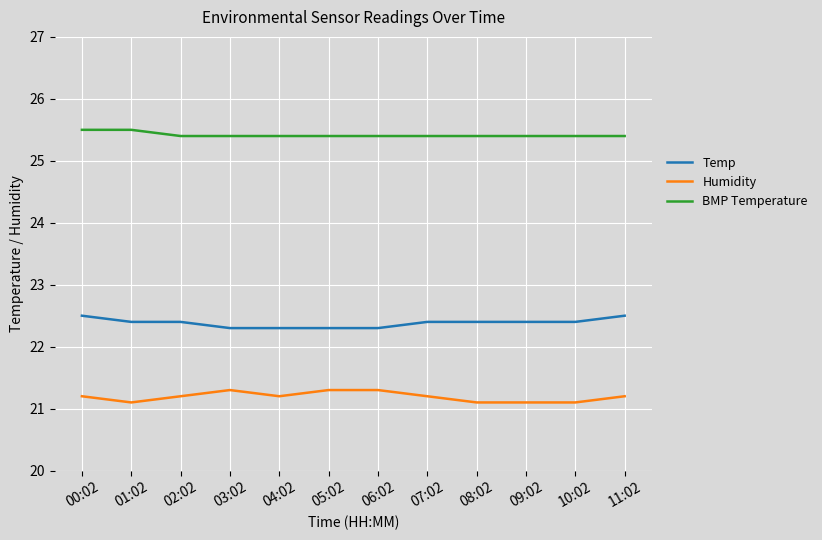

What is the average value of the BMP Temperature series?

25.4